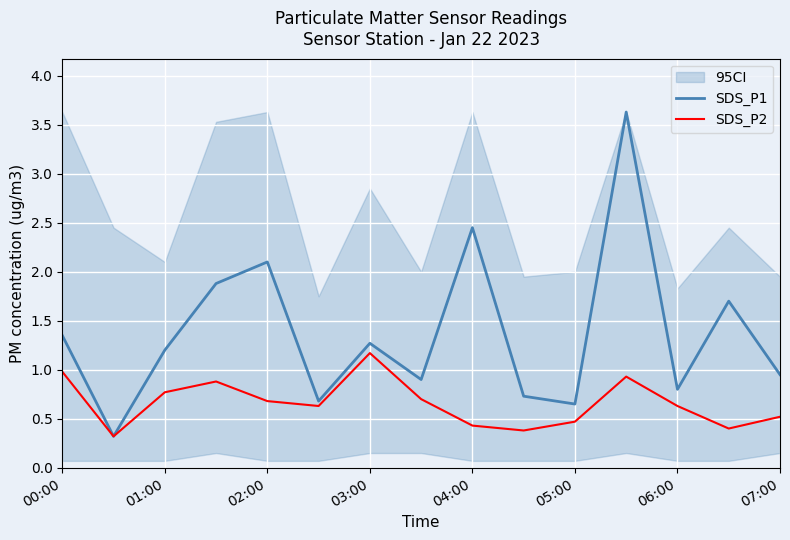

Rank the series by their average value, from lowest to highest.

SDS_P2, SDS_P1